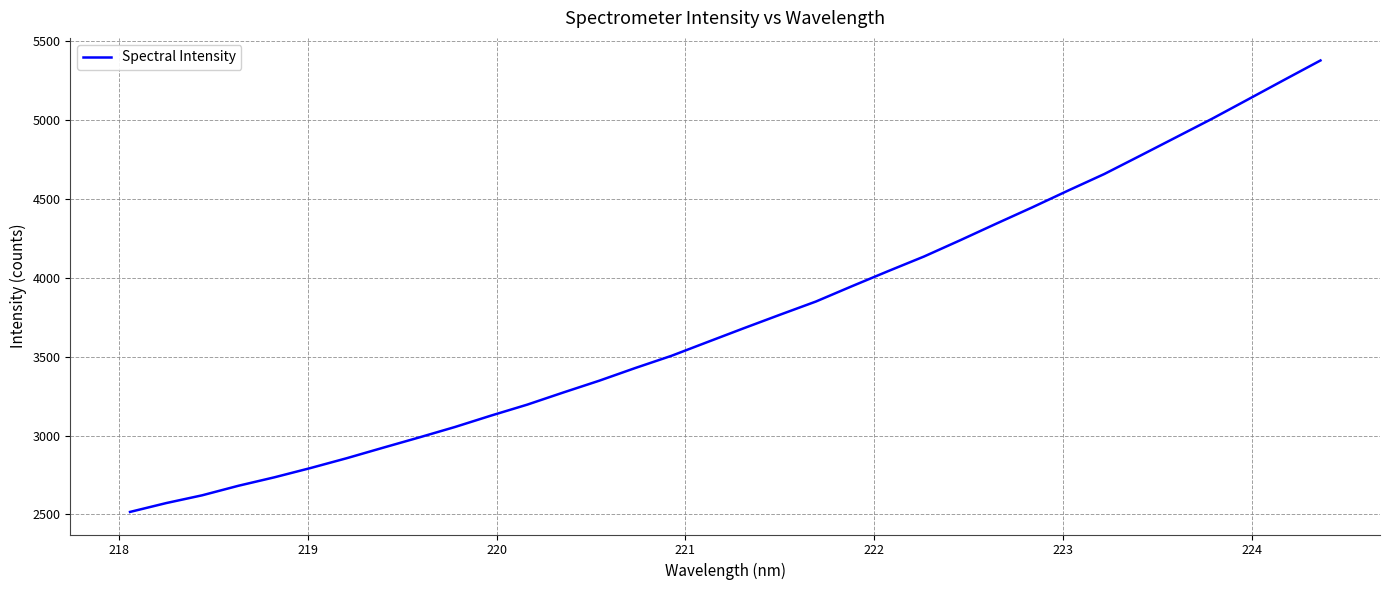

Count the number of categories in the chart.

34